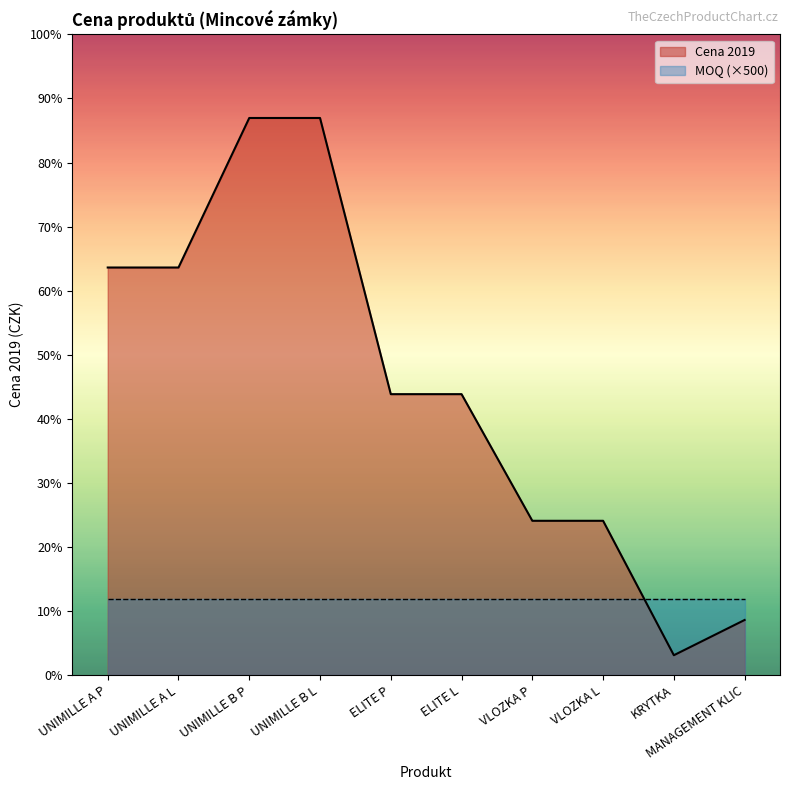

At which label is the value closest to 1889?

ELITE P